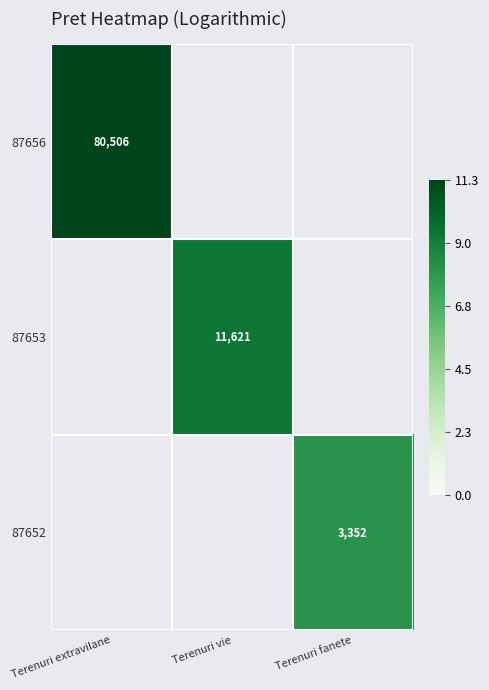

The value of 87652 at Terenuri fanete is 3352. True or false?

True